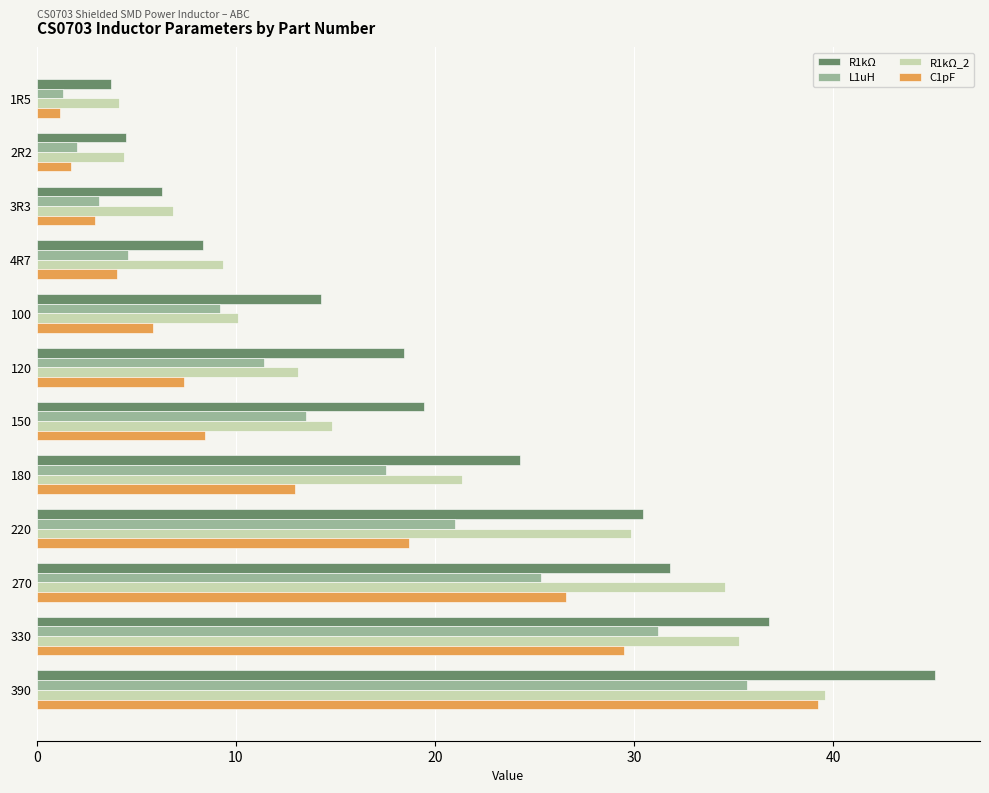

Rank the series by their average value, from highest to lowest.

R1kΩ, R1kΩ_2, L1uH, C1pF